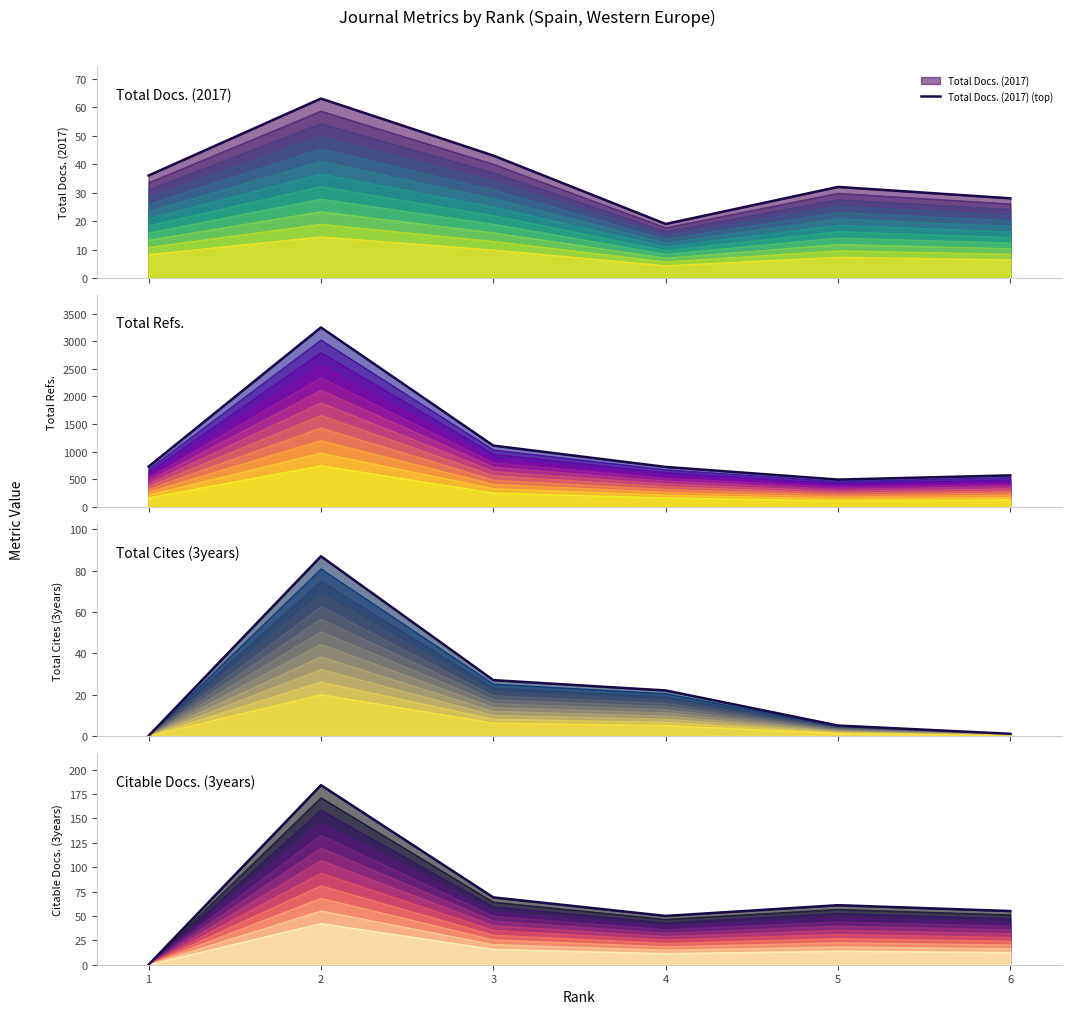

True or false: Total Refs. (top) has more than 2 points higher than both neighbors.

False